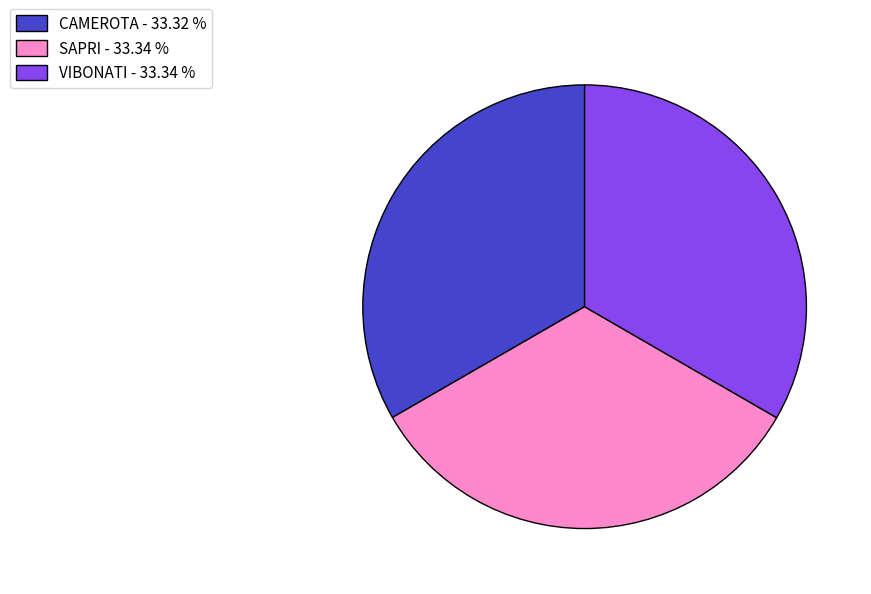

True or false: VIBONATI accounts for 44% of the total.

False